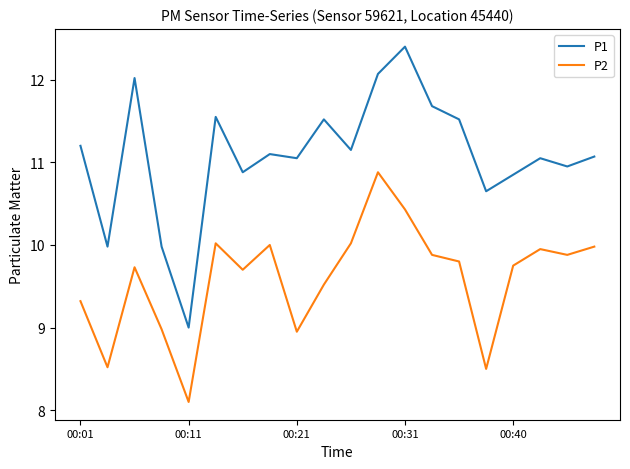

What is the highest value of the P1 series?

12.4